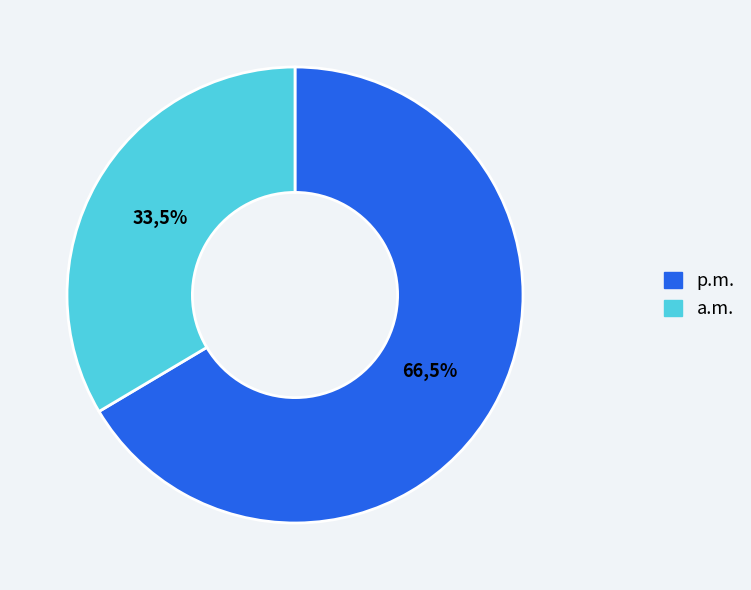

To the nearest percent, what percentage of the pie is v prezenčním studiu?

66%